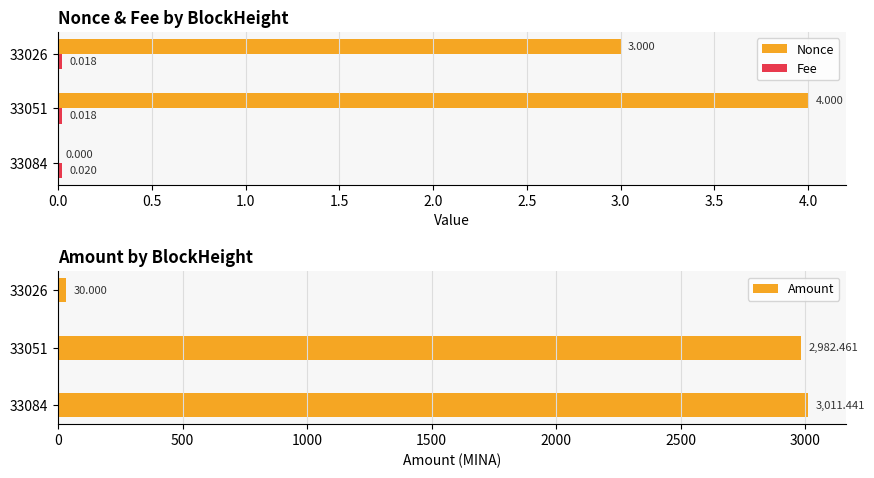

What is the difference between the maximum and minimum values in the Amount series?

2981.4